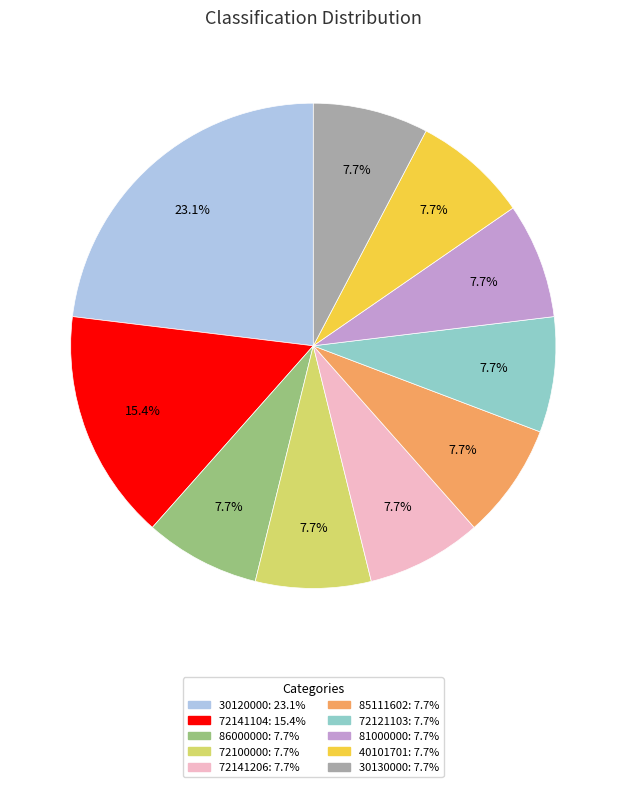

Which has a higher value, 72141104 or 86000000?

72141104